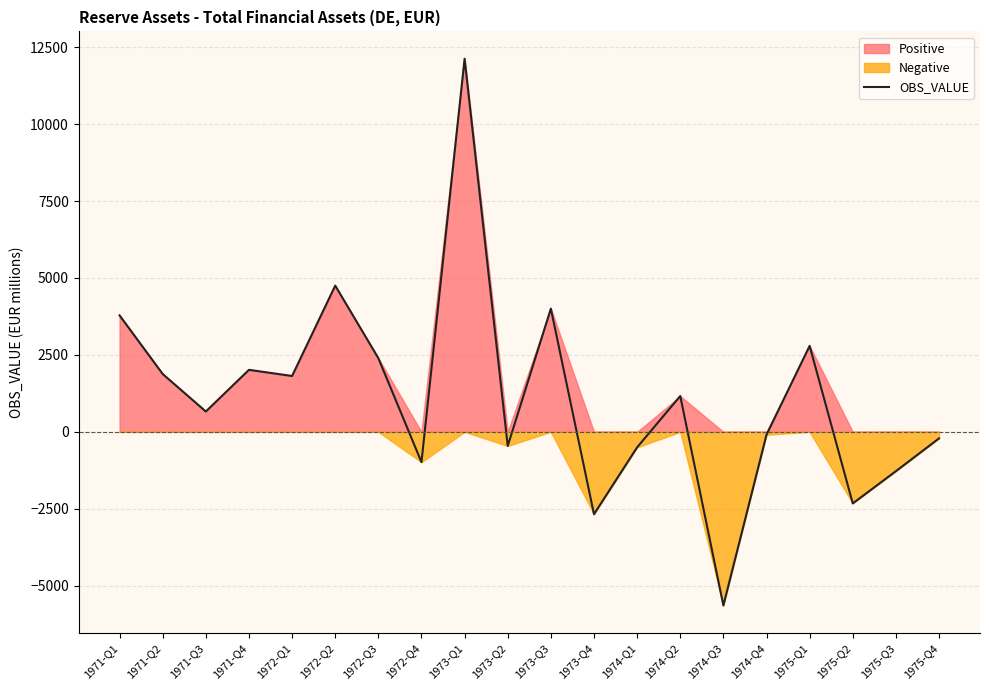

List the labels in order of value, smallest first.

1974-Q3, 1973-Q4, 1975-Q2, 1975-Q3, 1972-Q4, 1974-Q1, 1973-Q2, 1975-Q4, 1974-Q4, 1971-Q3, 1974-Q2, 1972-Q1, 1971-Q2, 1971-Q4, 1972-Q3, 1975-Q1, 1971-Q1, 1973-Q3, 1972-Q2, 1973-Q1